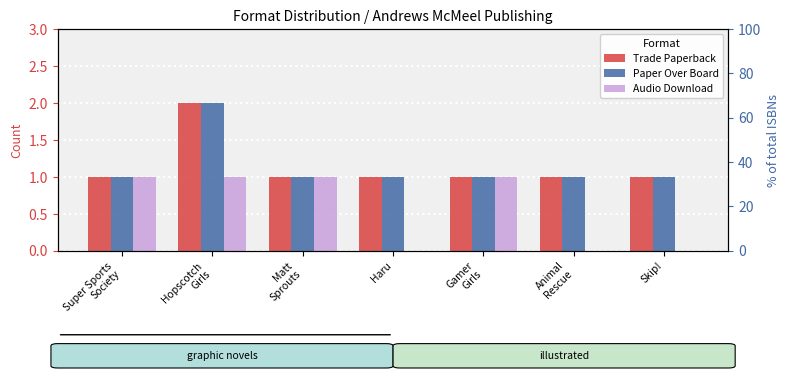

Reading left to right, transcribe all the data shown in this chart.

Trade Paperback: Super Sports
Society=1	Hopscotch
Girls=2	Matt
Sprouts=1	Haru=1	Gamer
Girls=1	Animal
Rescue=1	Skip!=1
Paper Over Board: Super Sports
Society=1	Hopscotch
Girls=2	Matt
Sprouts=1	Haru=1	Gamer
Girls=1	Animal
Rescue=1	Skip!=1
Audio Download: Super Sports
Society=1	Hopscotch
Girls=1	Matt
Sprouts=1	Haru=0	Gamer
Girls=1	Animal
Rescue=0	Skip!=0